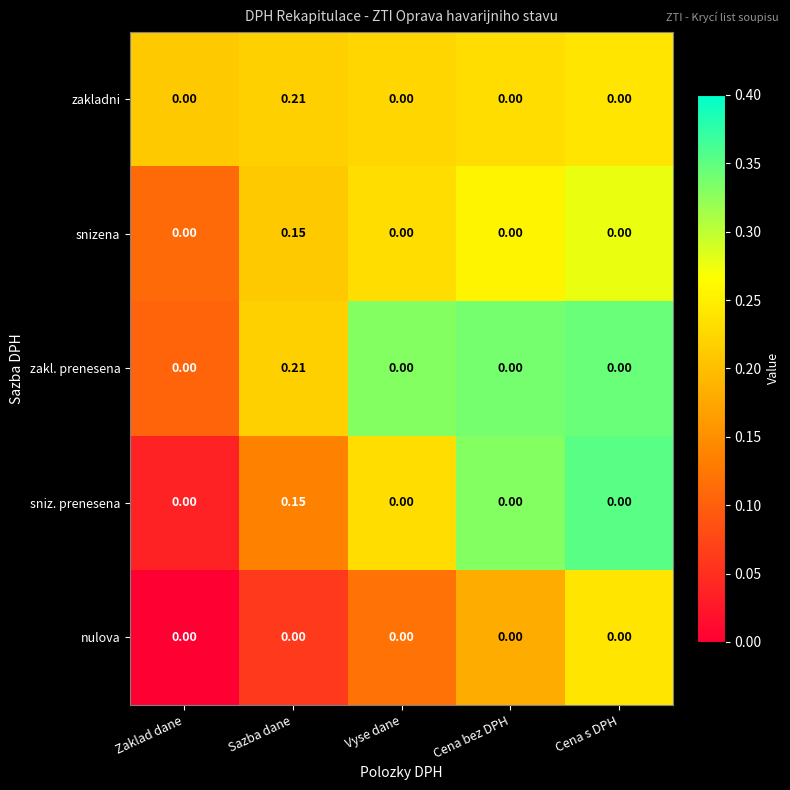

Which label corresponds to the largest value in the chart?

Sazba dane